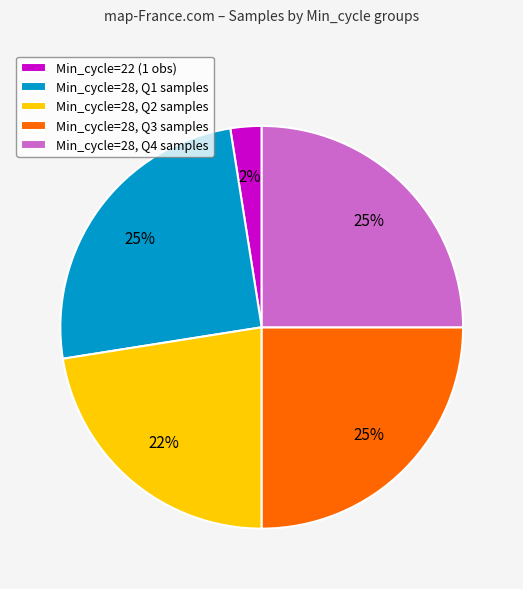

Between Min_cycle=28, Q3 samples and Min_cycle=28, Q2 samples, which is larger?

Min_cycle=28, Q3 samples